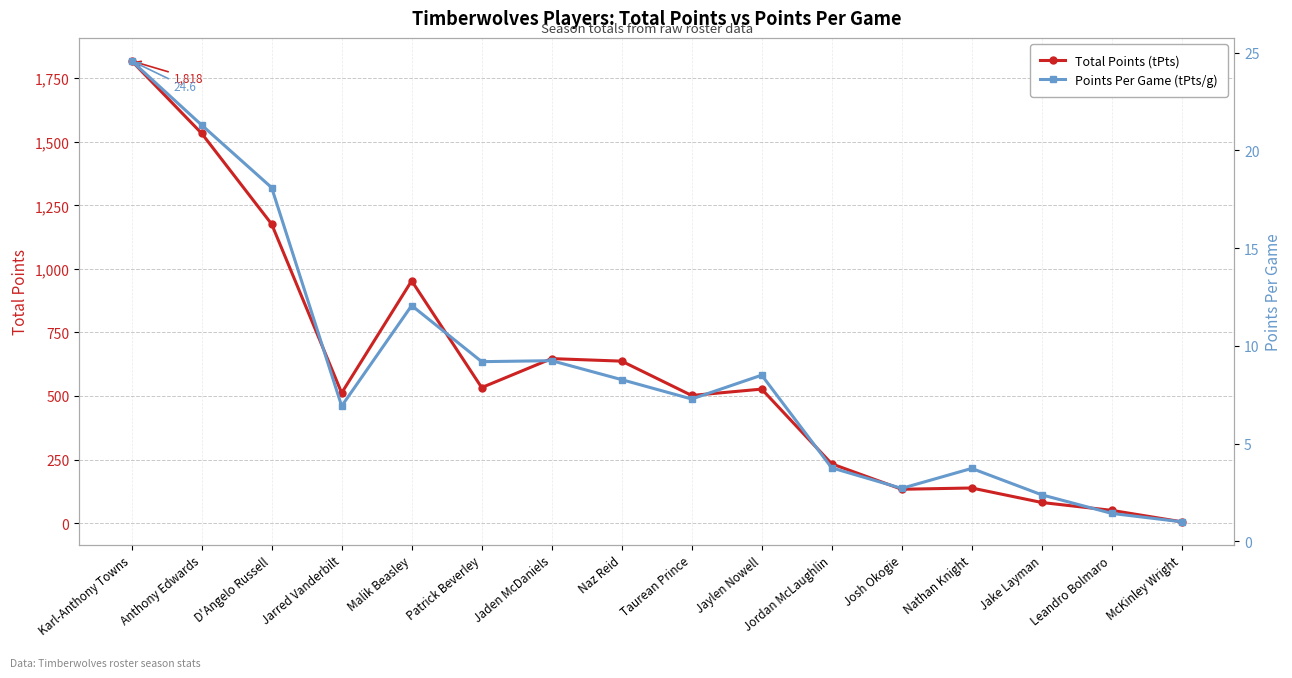

Which category has the lowest value in the Total Points (tPts) series?

McKinley Wright